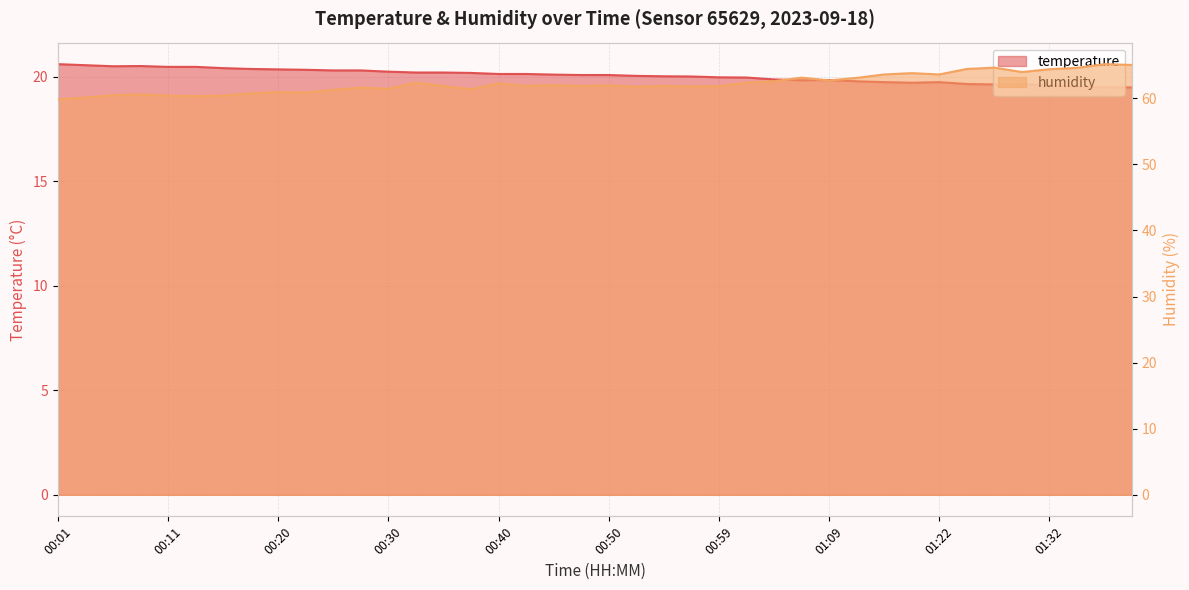

What is the difference between the maximum and minimum values in the humidity series?

5.4